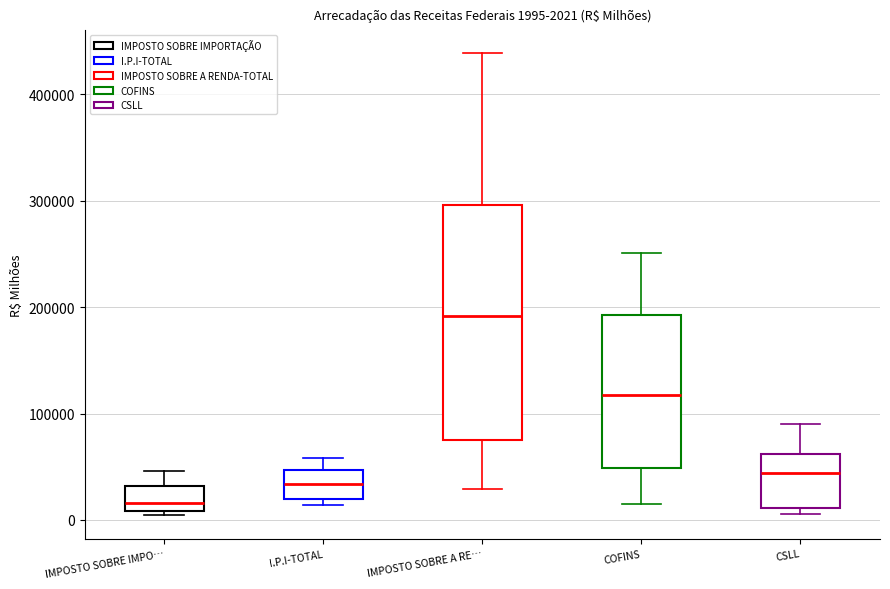

Which box's median line is the highest?

IMPOSTO SOBRE A RE…